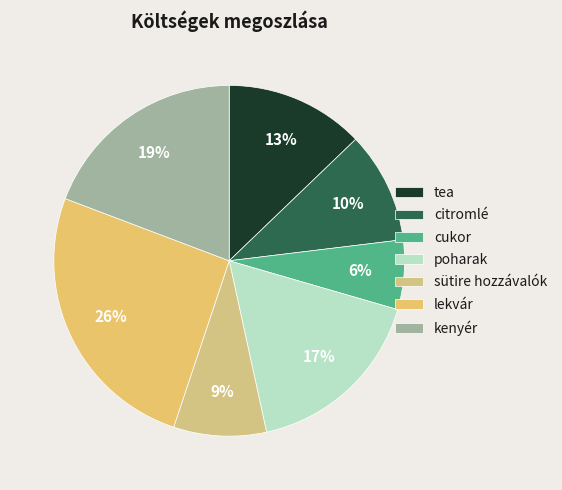

Is there a majority slice in this chart?

No